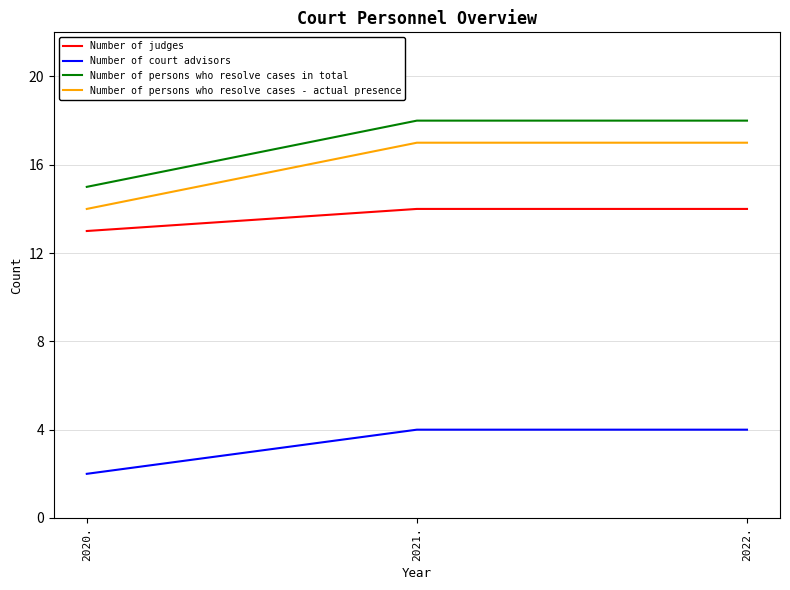

What are all the series names shown in the legend?

Number of judges, Number of court advisors, Number of persons who resolve cases in total, Number of persons who resolve cases - actual presence